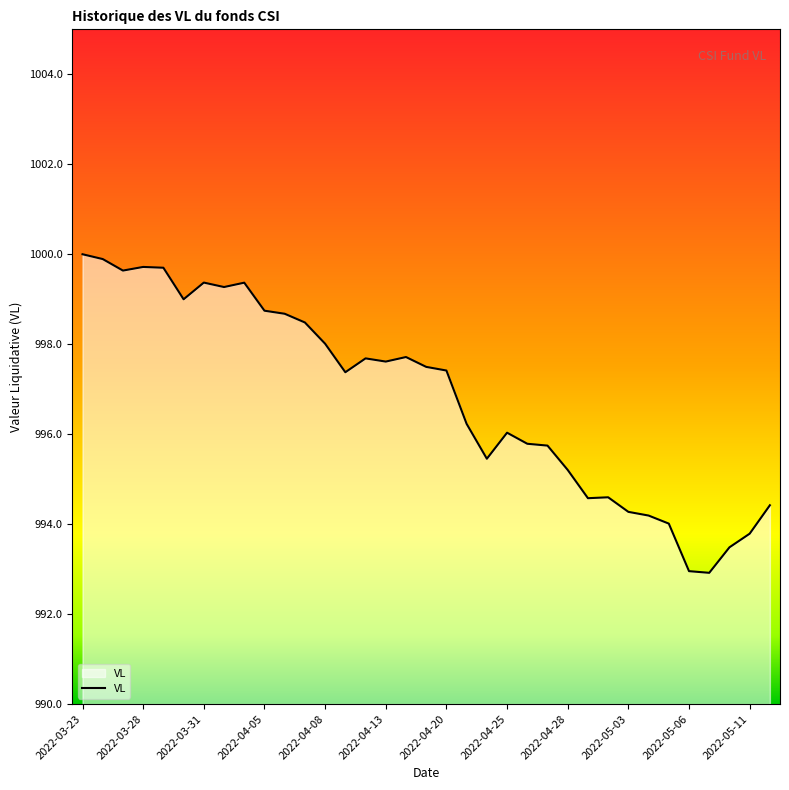

What is the difference between the second highest and second lowest values?

6.9